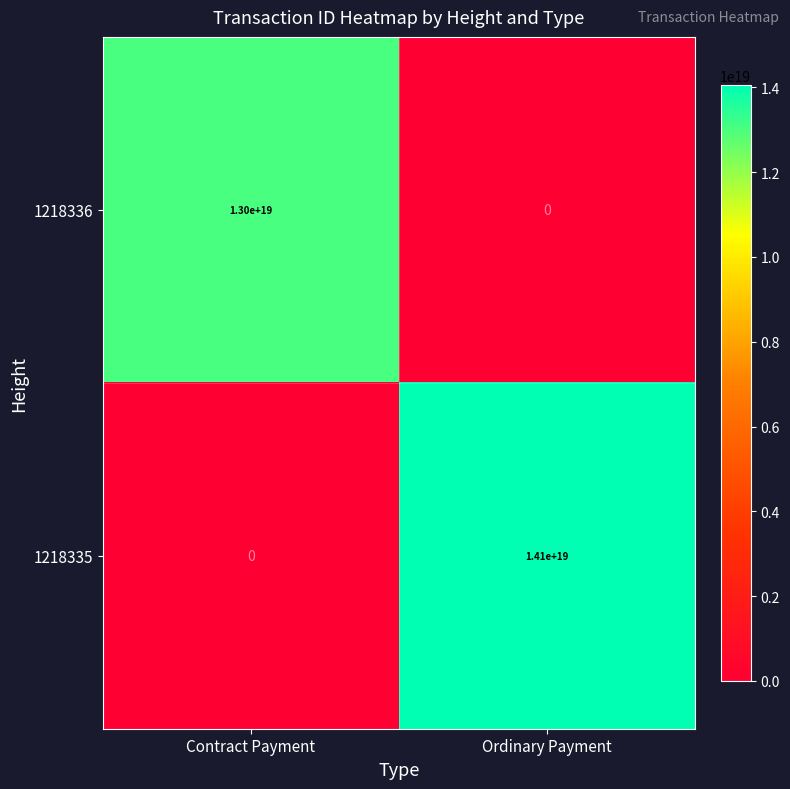

How many data points does each series have?

2